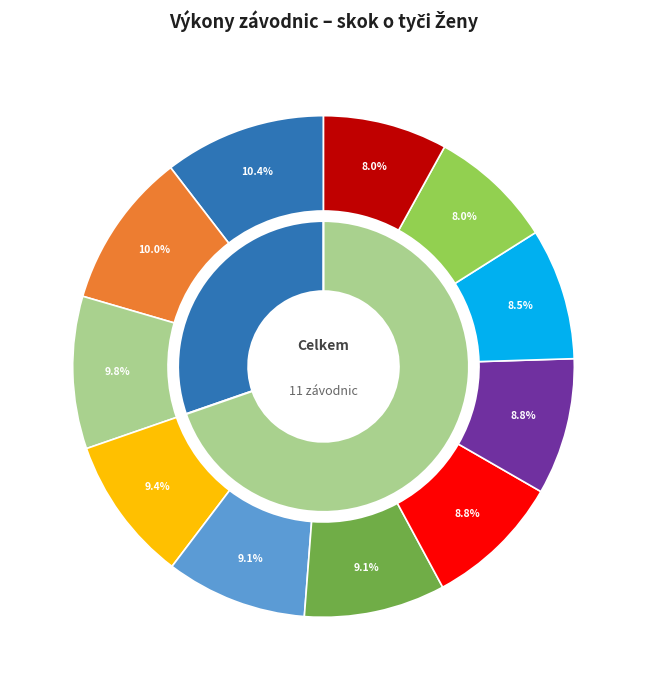

What is the total percentage of Morysková Aneta and Jiroutová Nikol?

17.4%